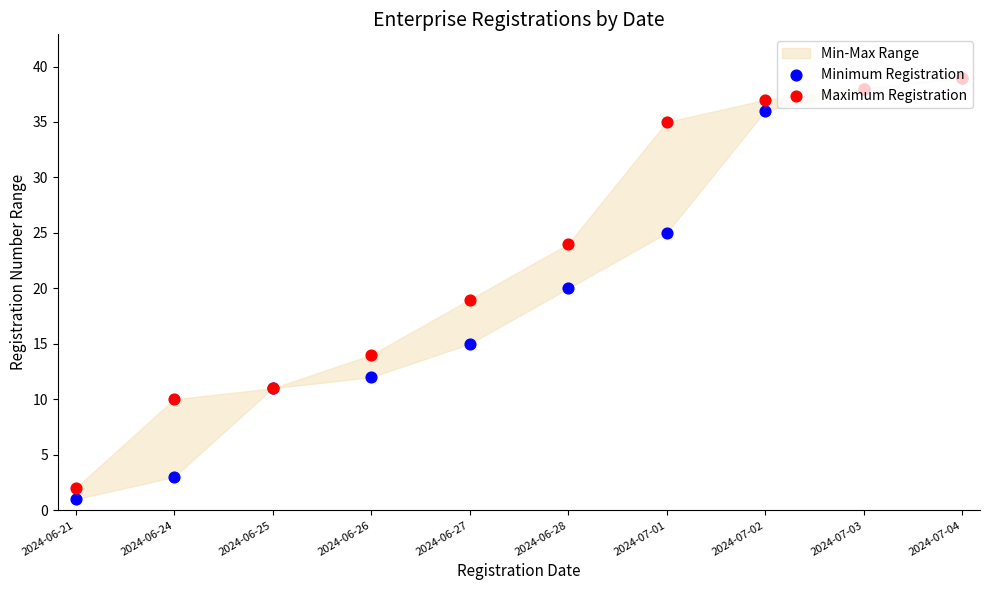

Which series contains the highest Y value?

Minimum Registration